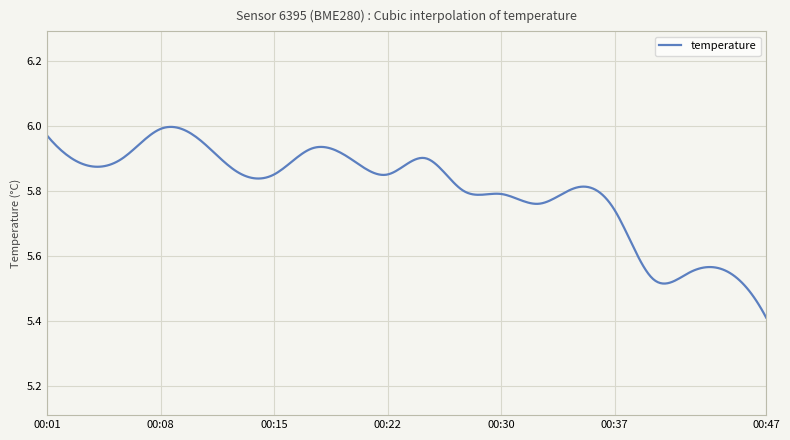

What is the difference between the maximum and minimum values?

0.6